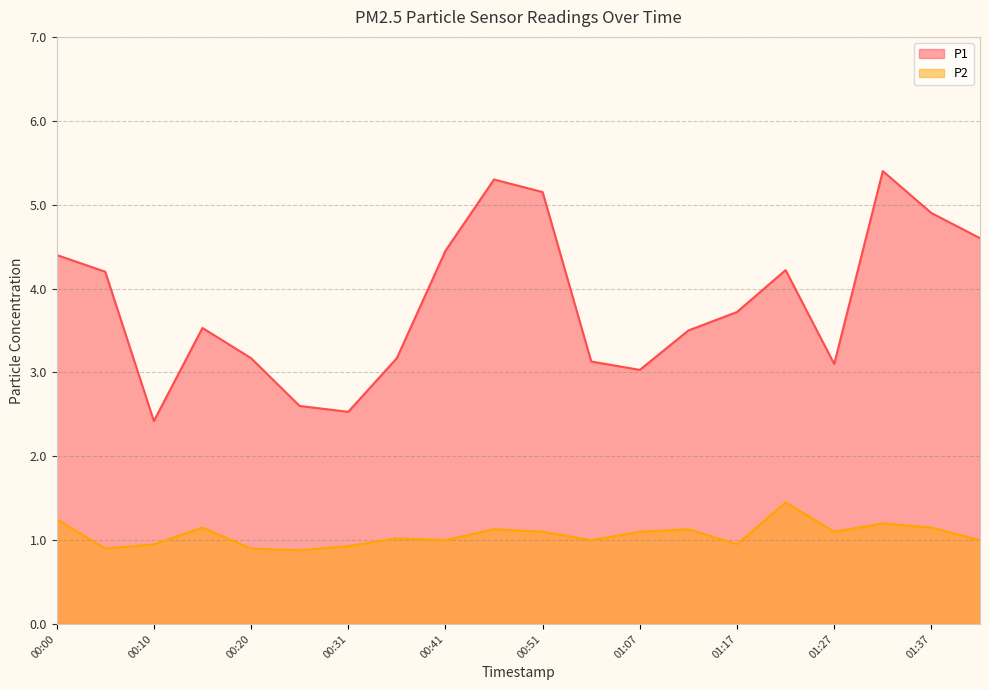

What are all the series names shown in the legend?

P1, P2